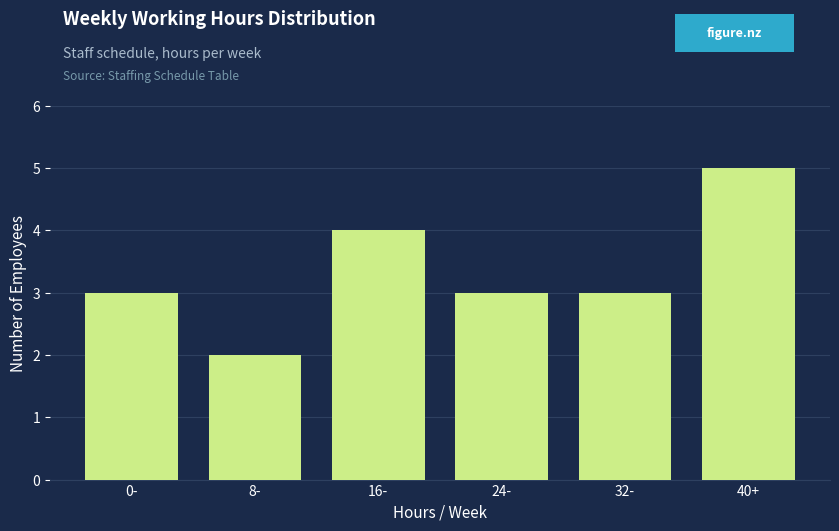

Reading left to right, list all the values displayed in this chart.

3	2	4	3	3	5